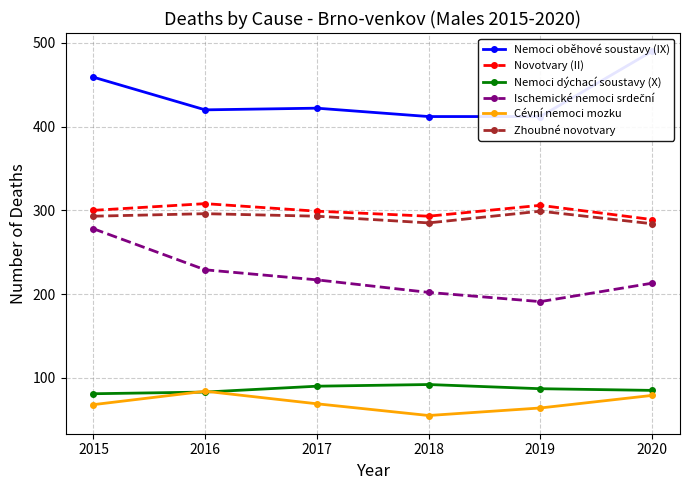

What is the difference between the Nemoci dýchací soustavy (X) values at 2015 and 2016?

2